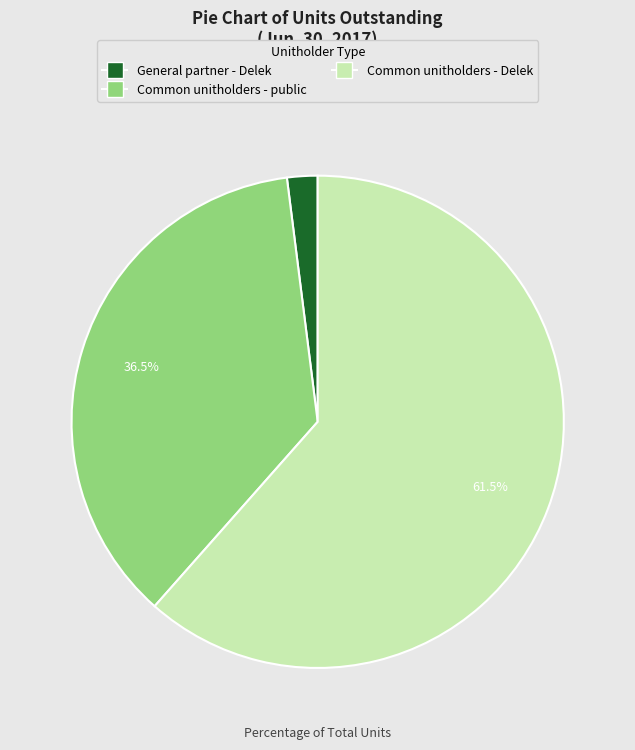

To the nearest percent, what is the difference between the largest and smallest slice percentages?

60%